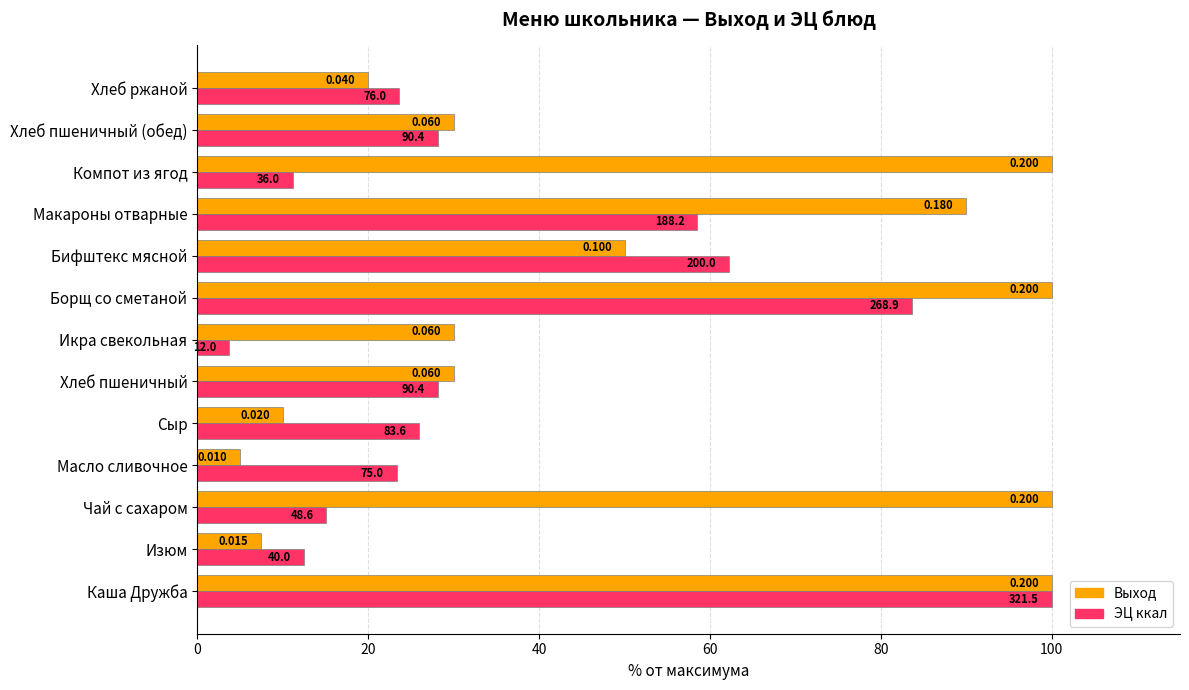

What position from the left is Компот из ягод?

11